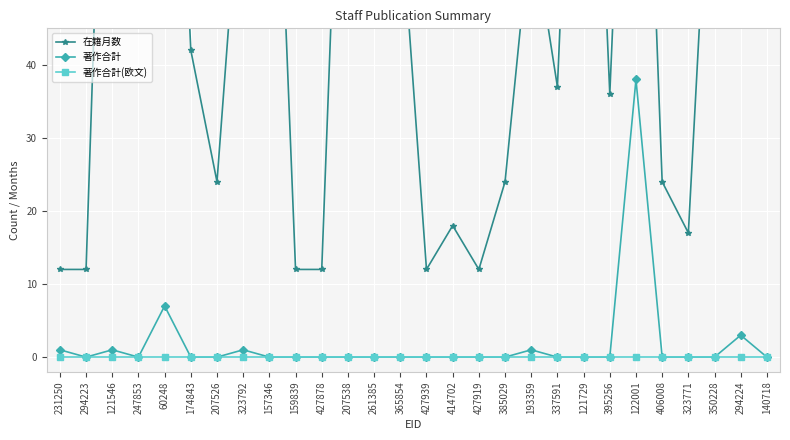

Read the 著作合計 value at 121546.

1